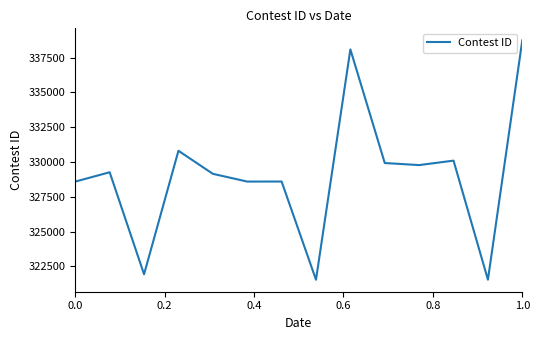

What is the smallest value displayed?

321545